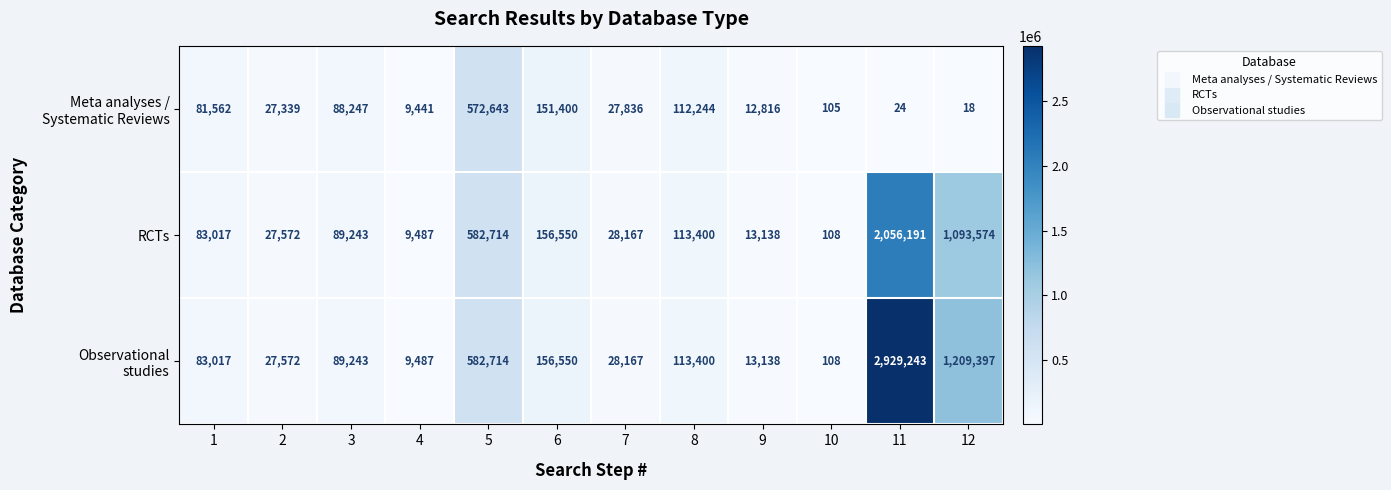

The value of RCTs at 12 is 1093574. True or false?

True